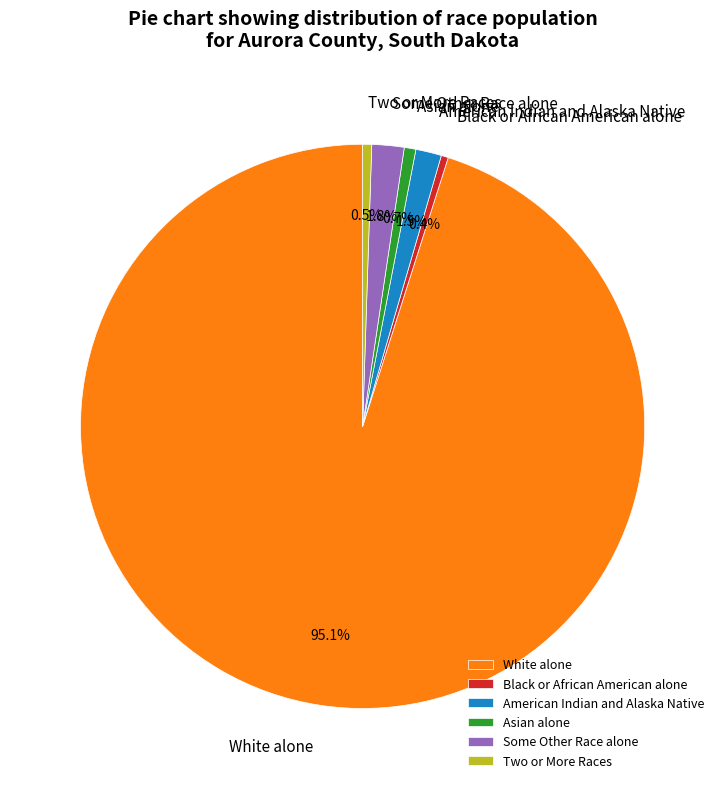

Count the number of slices in the pie.

6